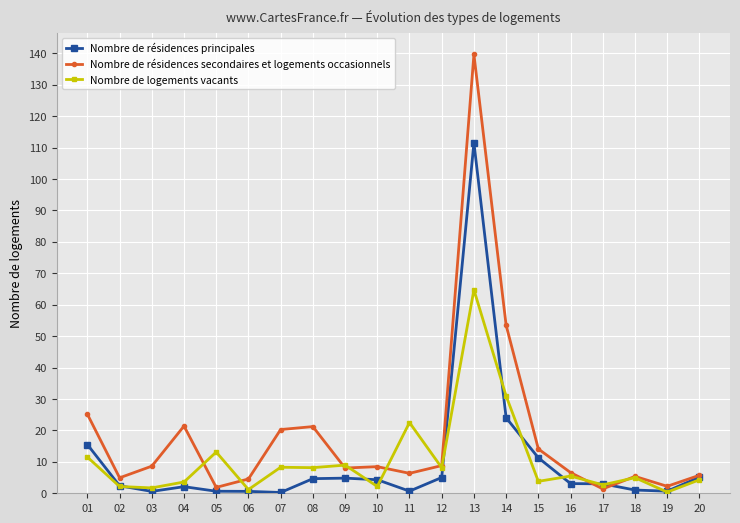

What is the difference between the maximum and second lowest values in the Nombre de résidences principales series?

110.9